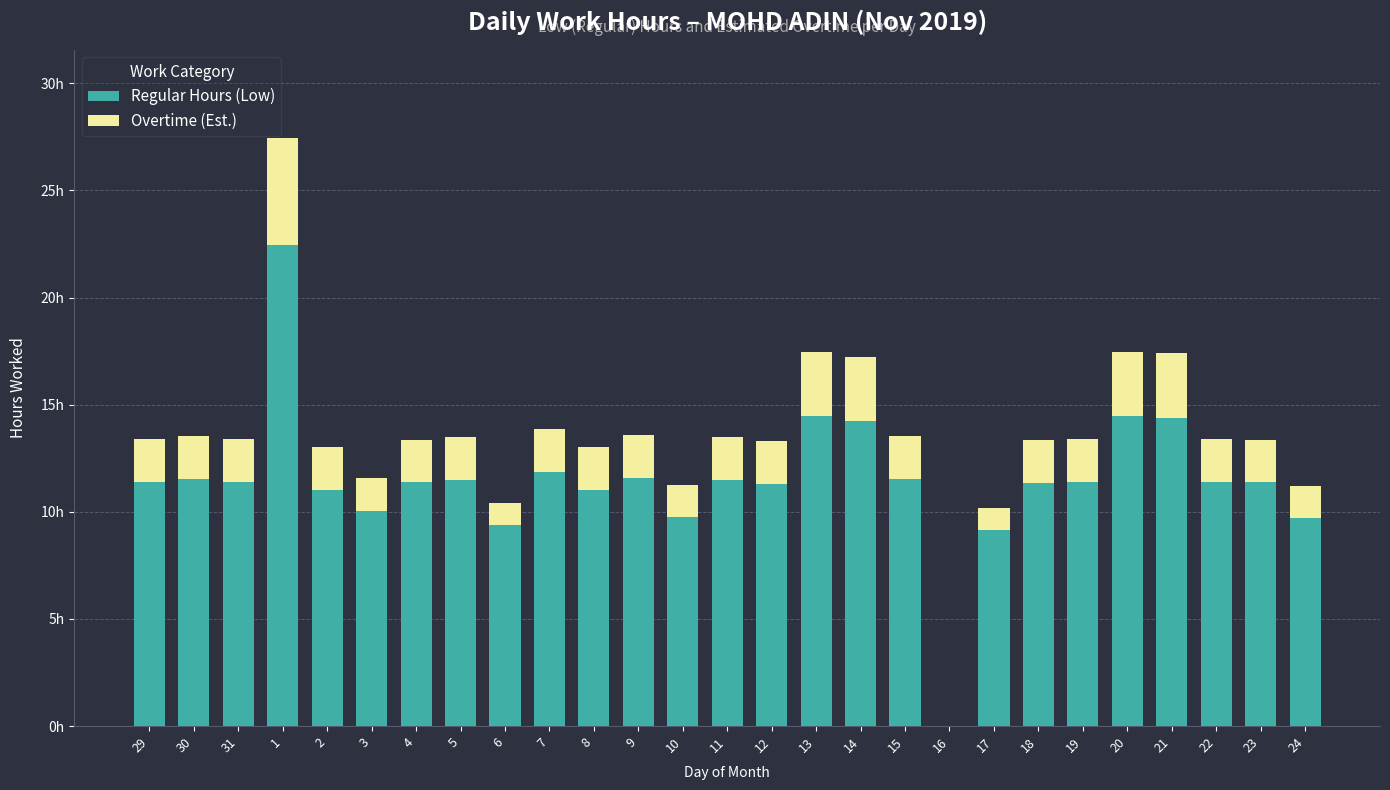

Which series has the largest total across all categories?

Regular Hours (Low)